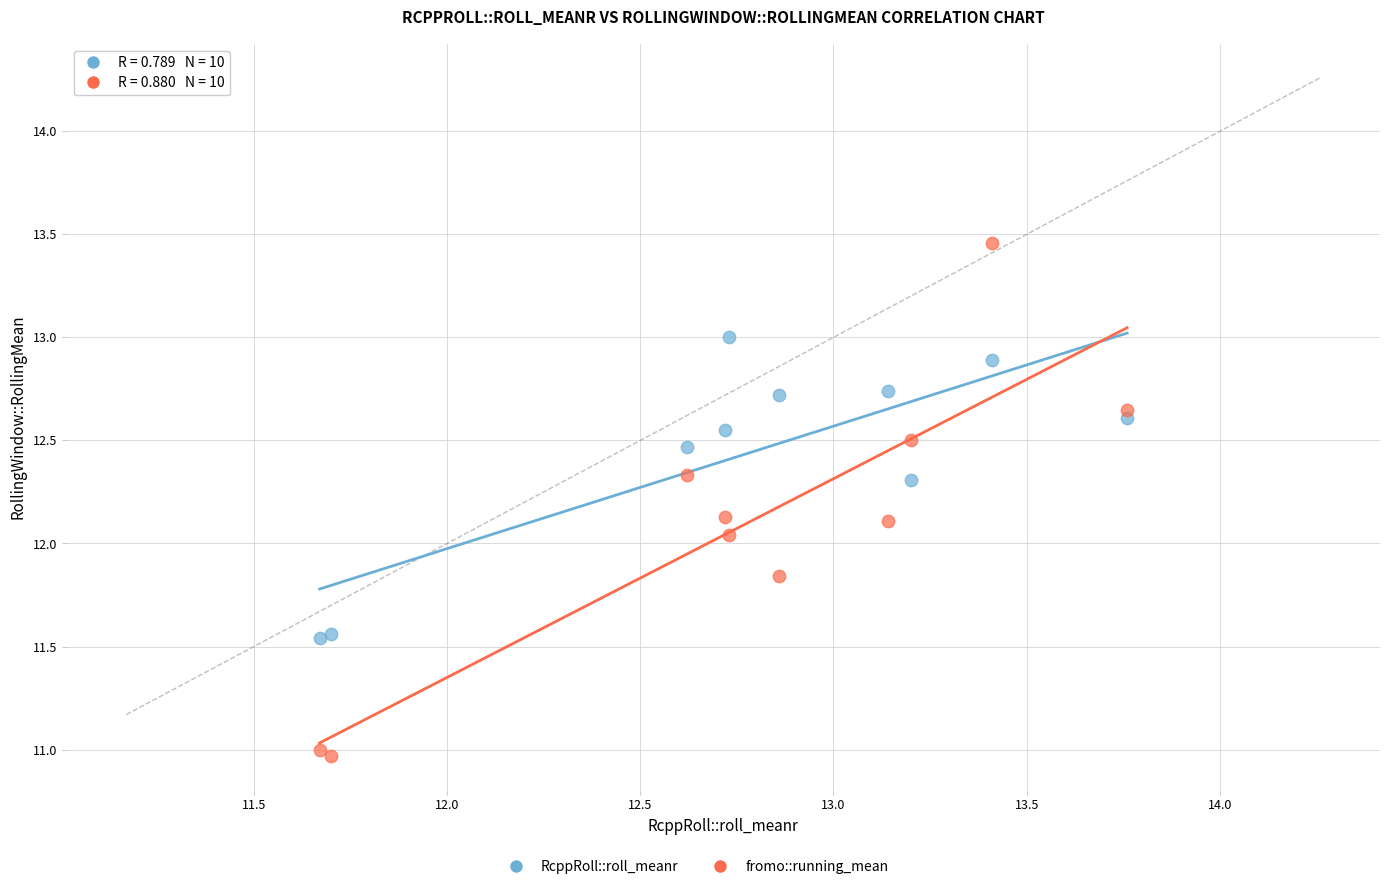

Which series has the largest Y range (max minus min)?

fromo::running_mean